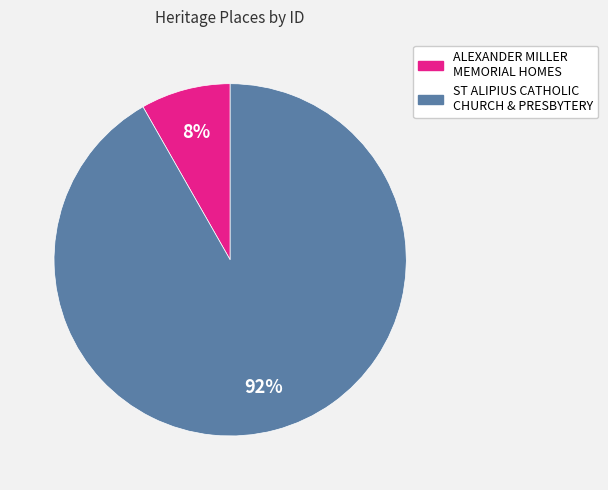

True or false: ST ALIPIUS CATHOLIC CHURCH & PRESBYTERY accounts for 92% of the total.

True